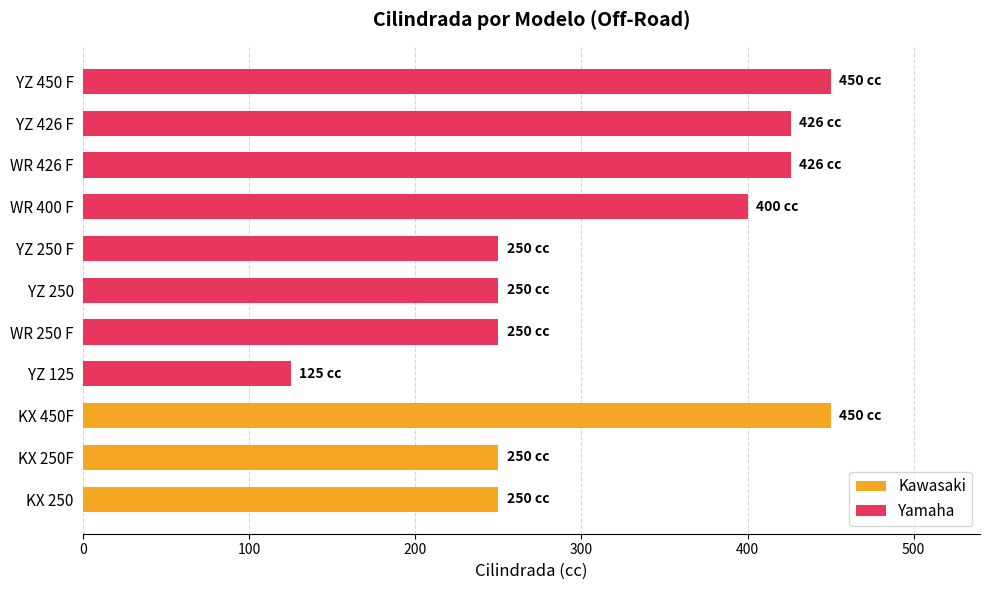

What is the minimum value shown in the chart?

125